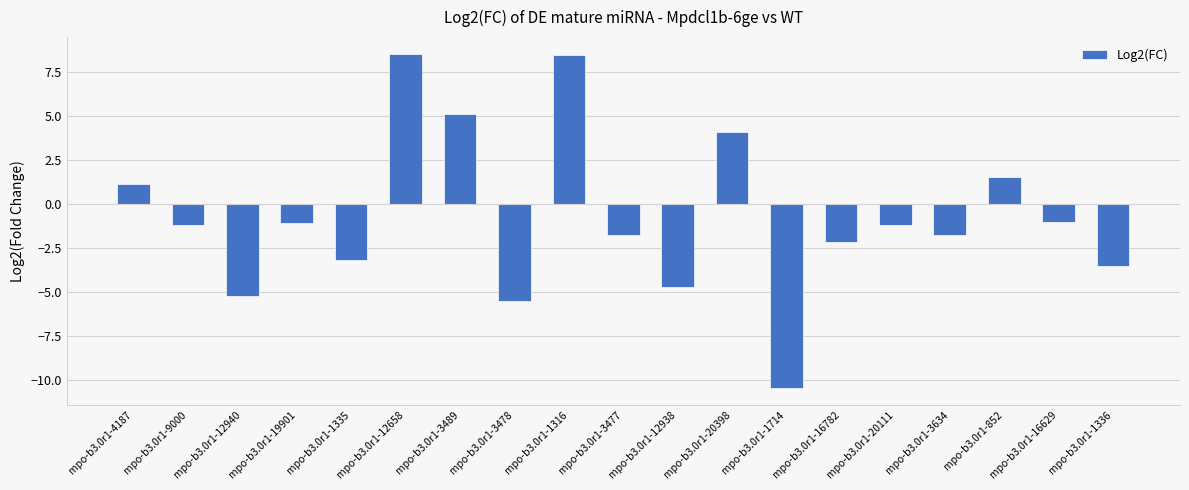

Between mpo-b3.0r1-3478 and mpo-b3.0r1-3477, which is larger?

mpo-b3.0r1-3477